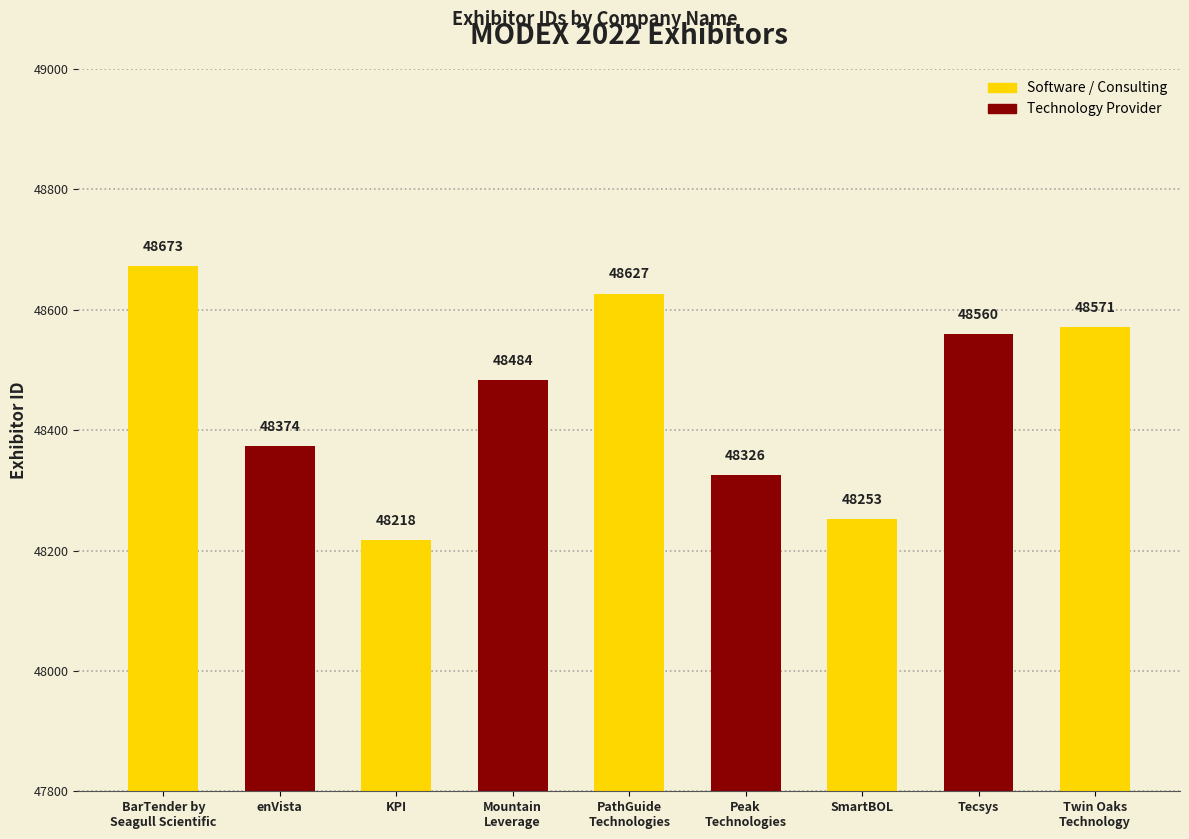

Which has a higher value, KPI or SmartBOL?

SmartBOL